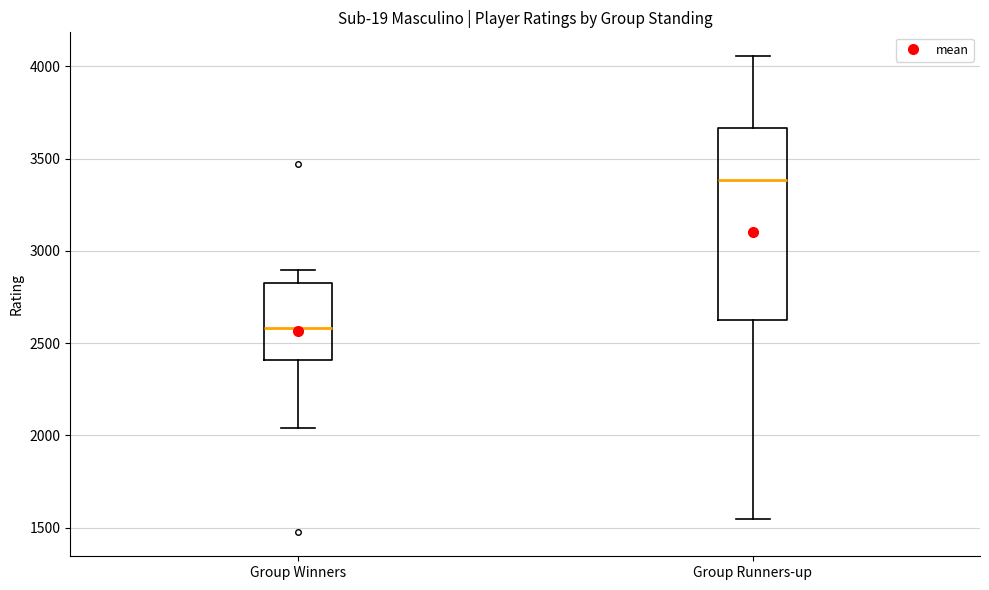

Reading left to right, transcribe this box plot: for each box, give where its median line is, the range the box spans, and where its two whiskers end, as read against the y-axis. The values are not printed on the chart, so give them approximately, as read against the axis.

Group Winners: median 2600, box 2400 to 2850, whiskers 2050 to 2900
Group Runners-up: median 3400, box 2600 to 3650, whiskers 1550 to 4050